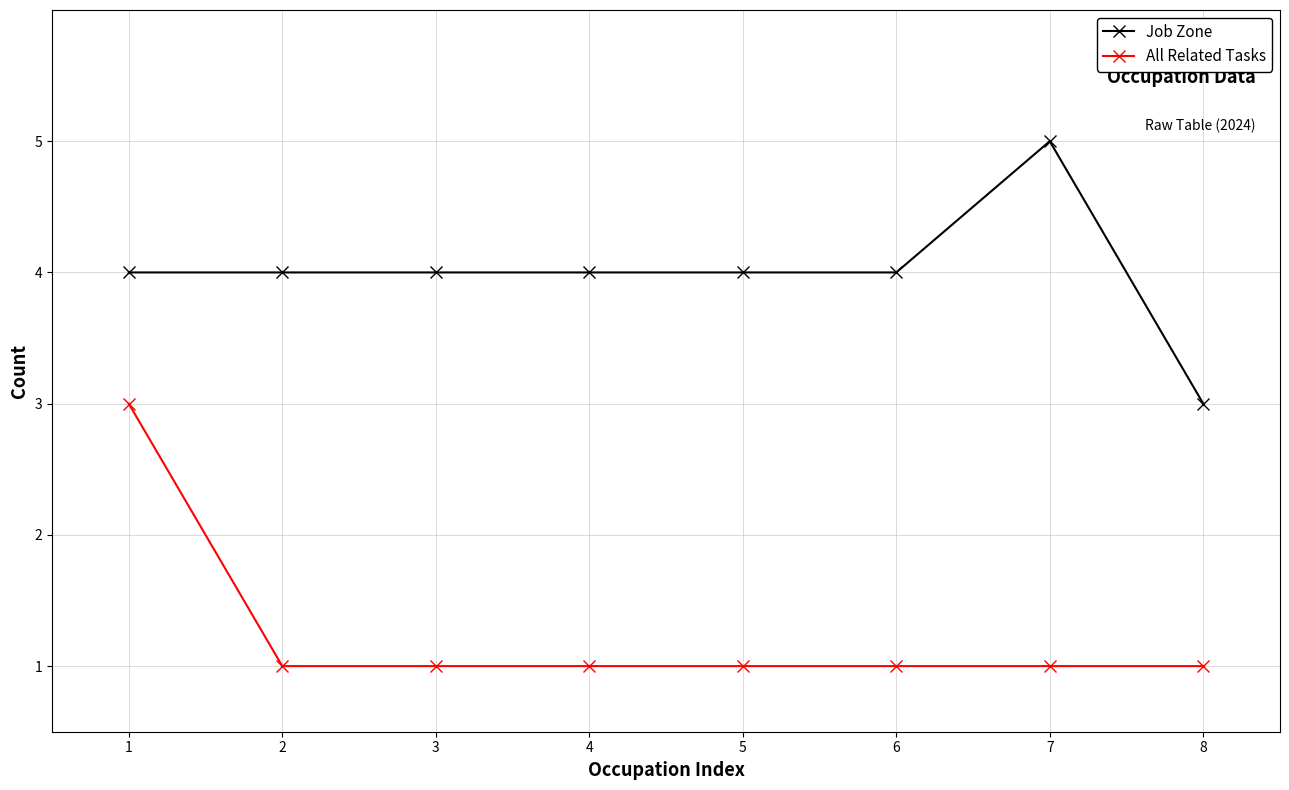

True or false: Job Zone has more than 0 points higher than both neighbors.

True